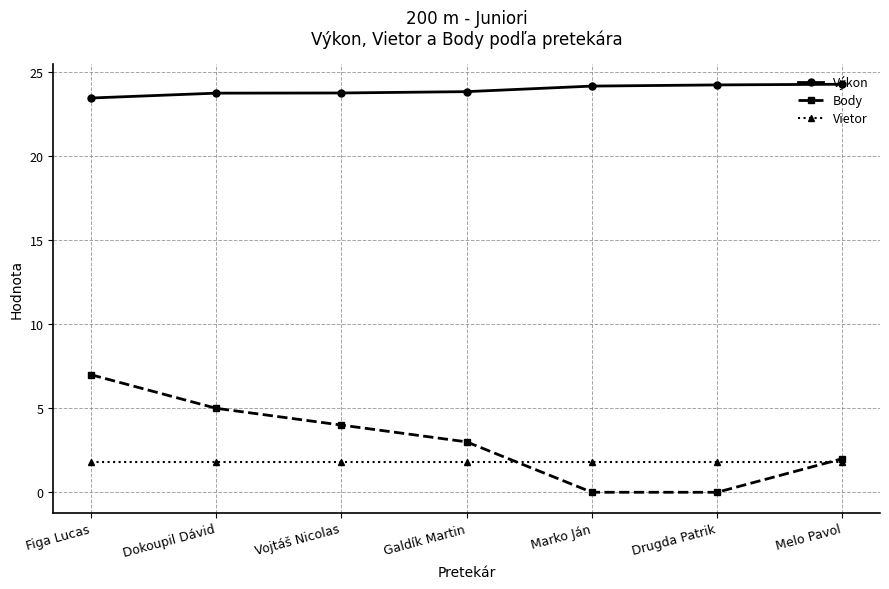

What is the approximate value of Výkon at Dokoupil Dávid?

23.8